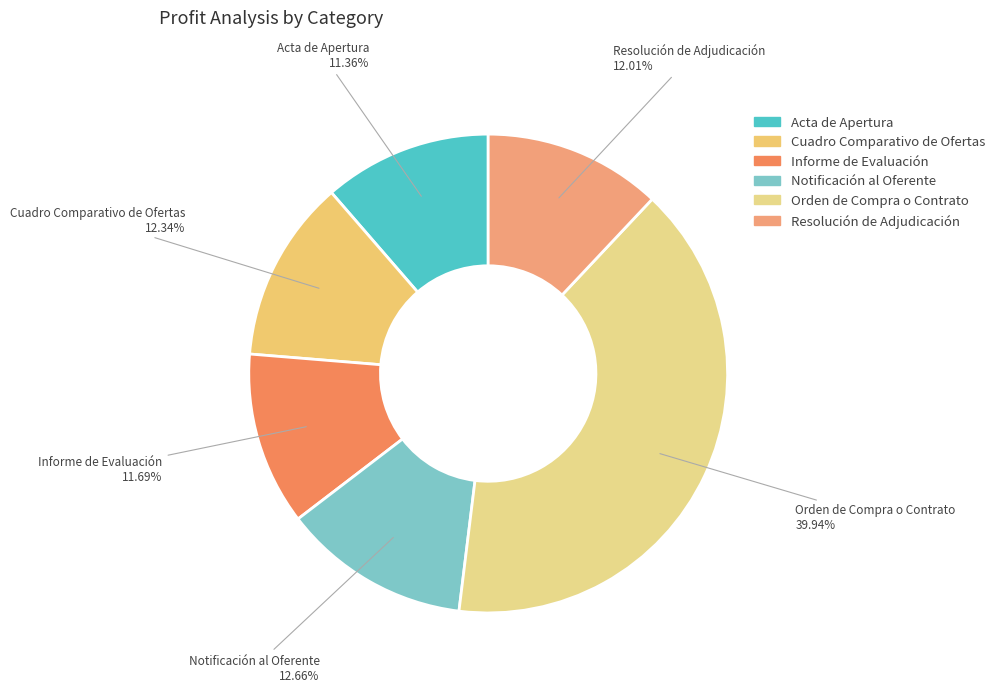

Which category has the biggest portion of the pie?

Orden de Compra o Contrato